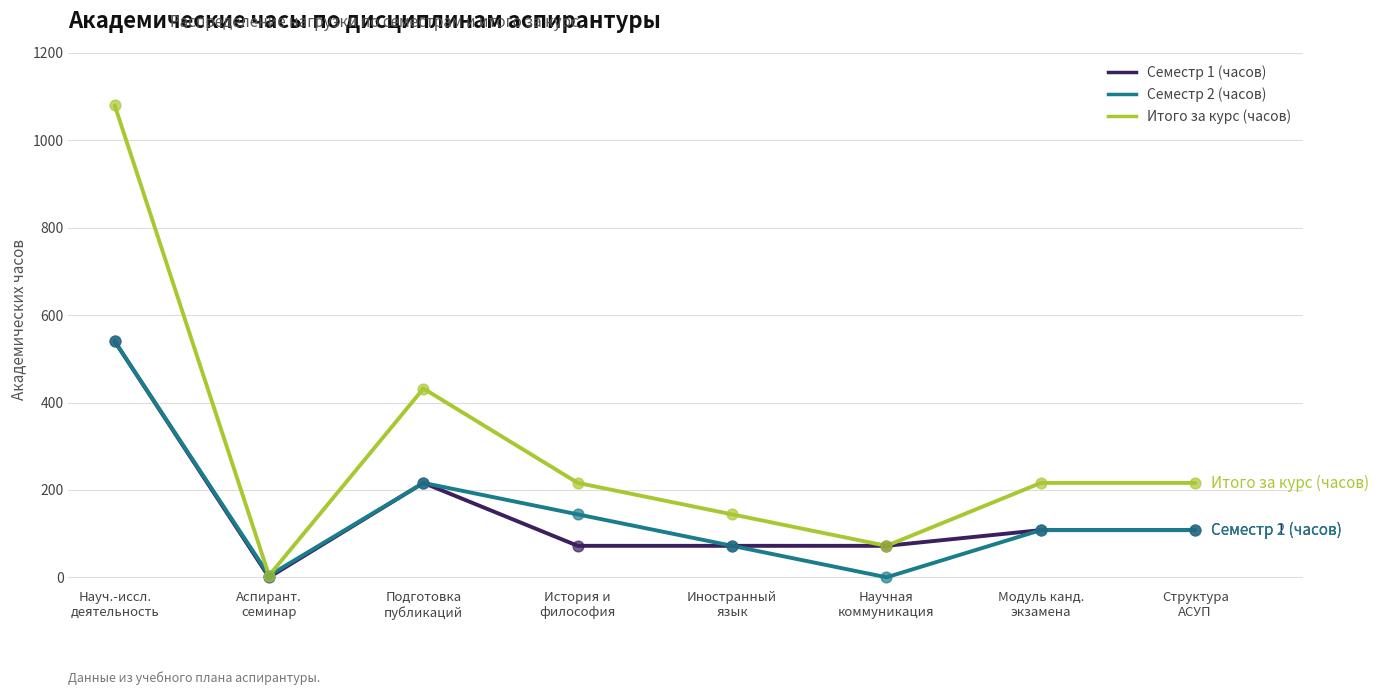

Which series has the largest total across all categories?

Итого за курс (часов)